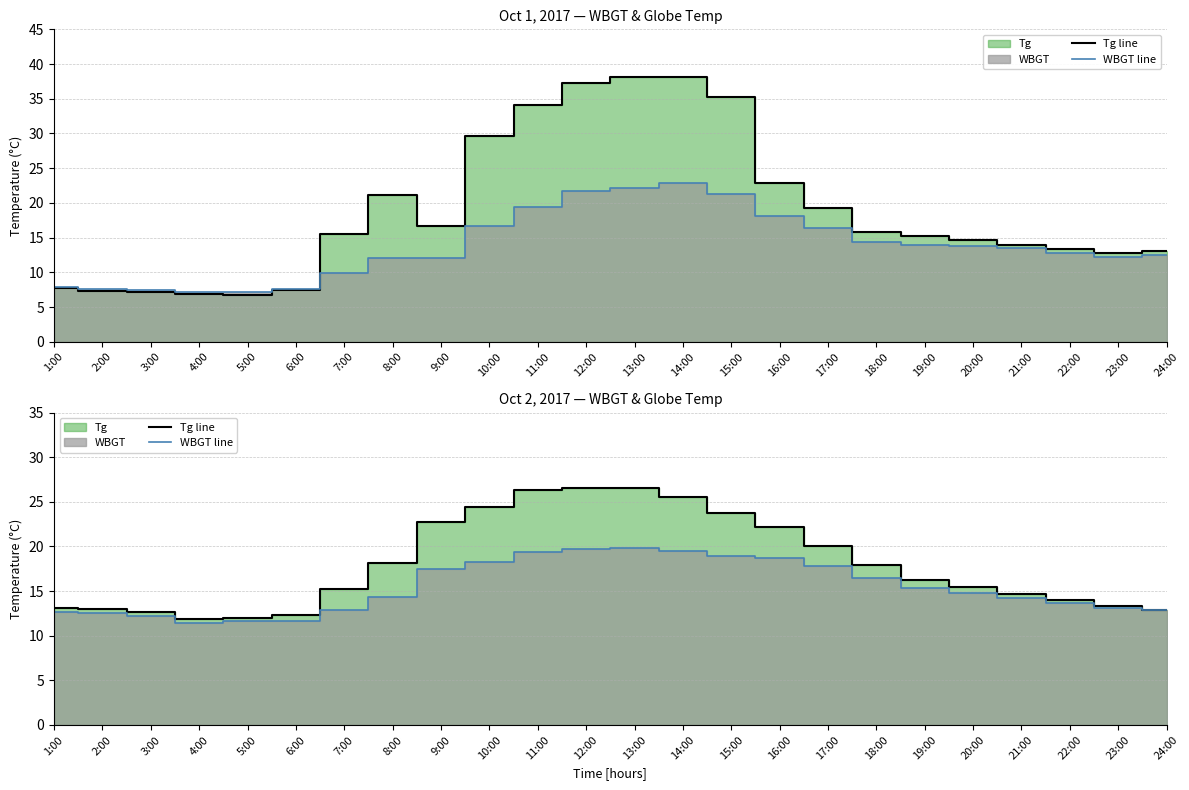

What is the difference between the second highest and minimum values in the WBGT line series?

8.3